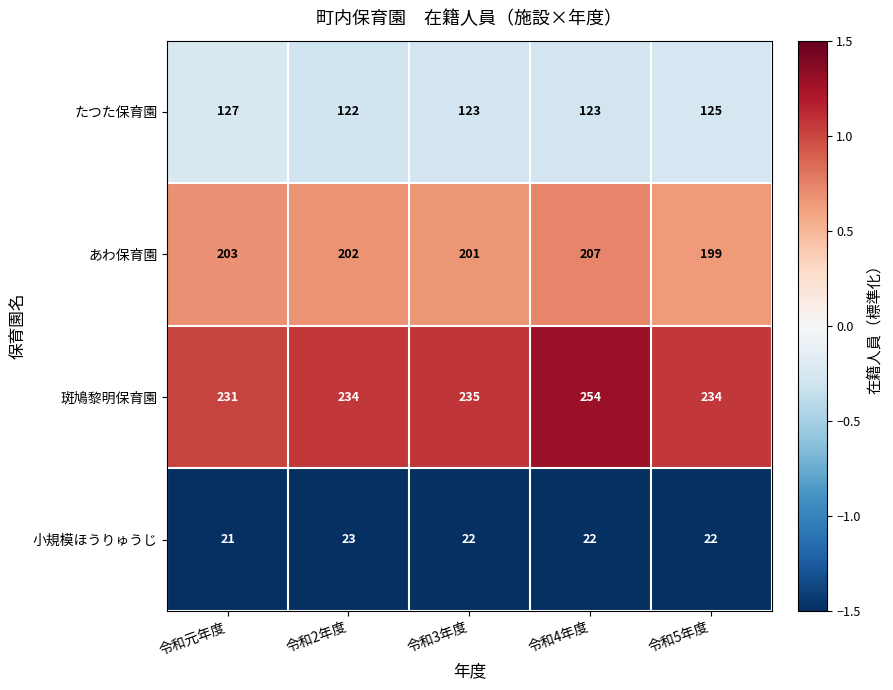

List the series in order of their peak value, lowest first.

小規模ほうりゅうじ, たつた保育園, あわ保育園, 斑鳩黎明保育園